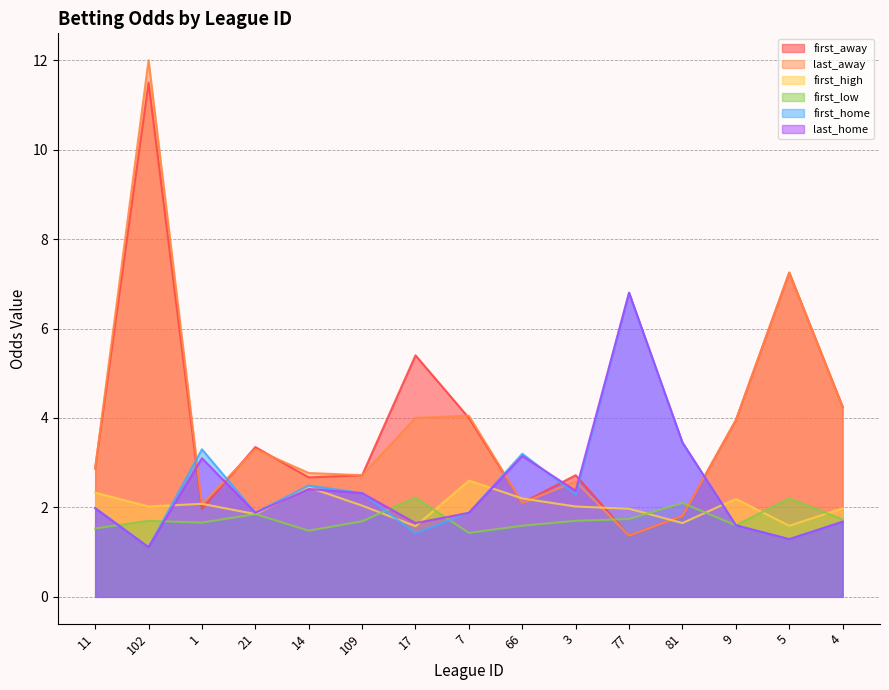

How many values in the first_away series exceed 2?

12